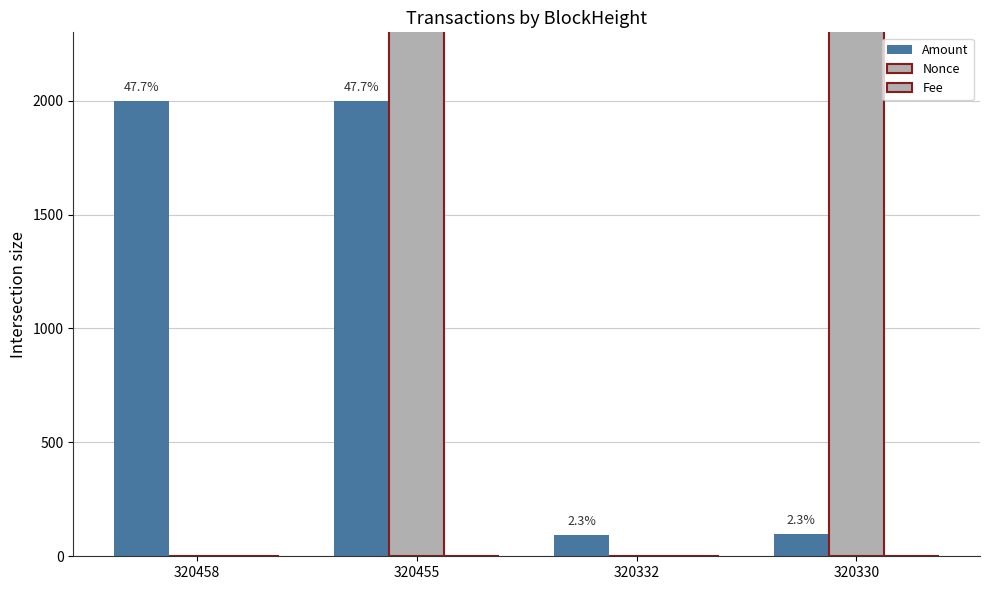

Rank the series by their maximum value, from lowest to highest.

Fee, Amount, Nonce